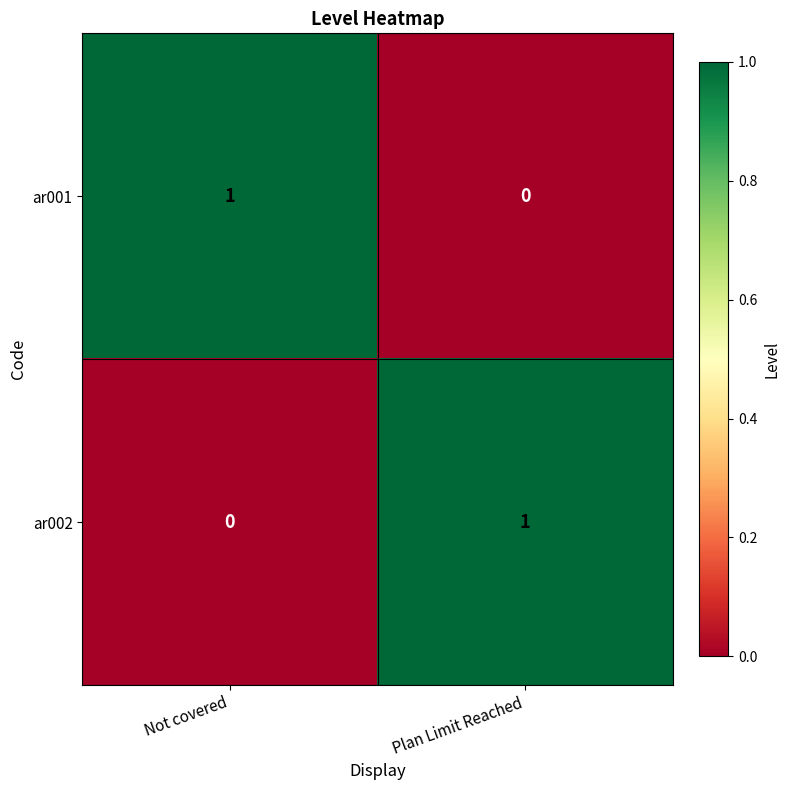

How many data points does each series have?

2